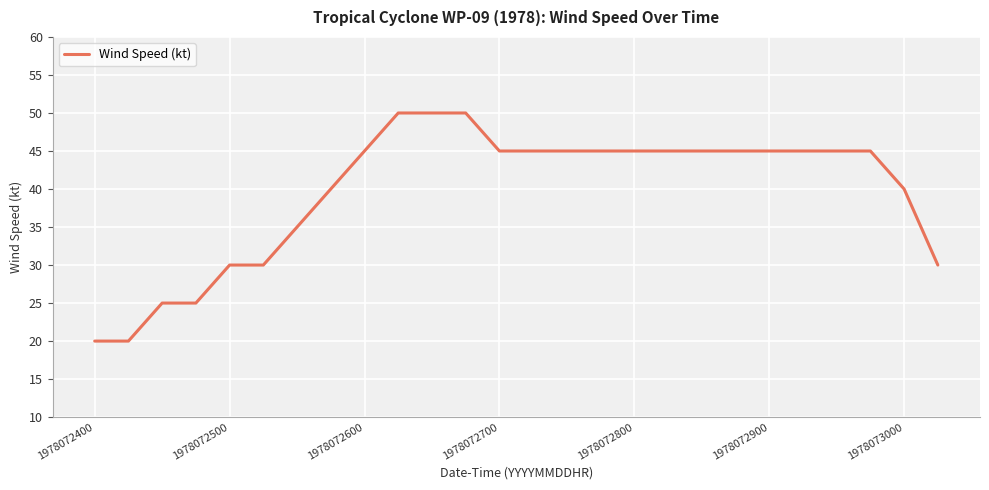

What is the difference between the maximum and minimum values?

30